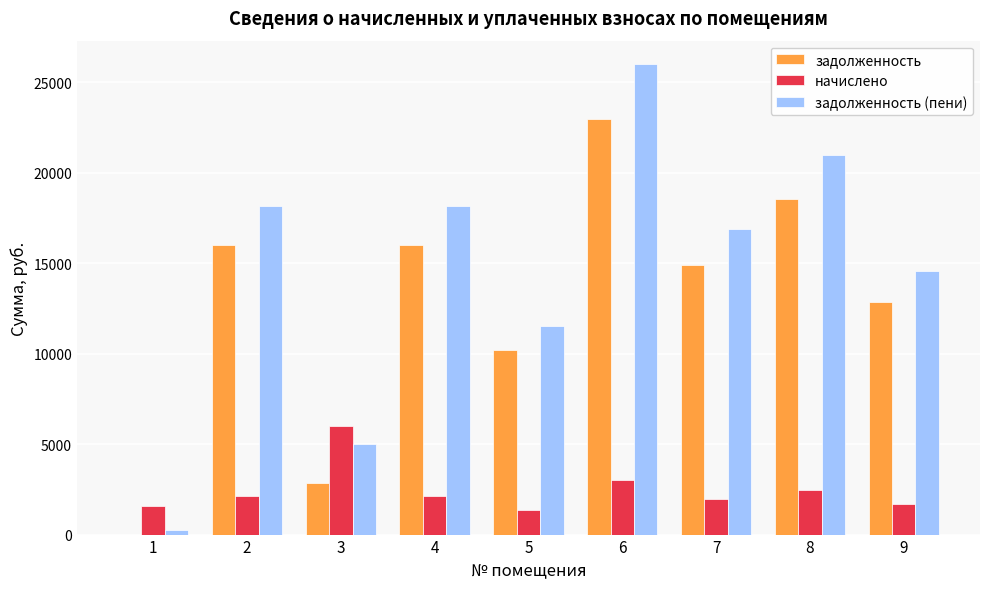

Is the value of задолженность (пени) at 4 greater than the value of начислено at 9?

Yes